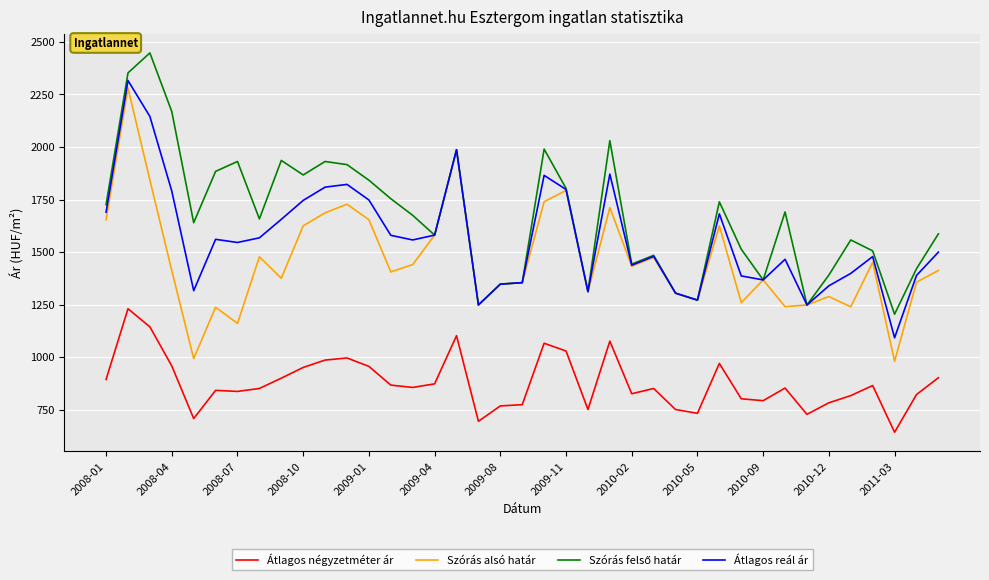

What is the smallest value displayed?

644